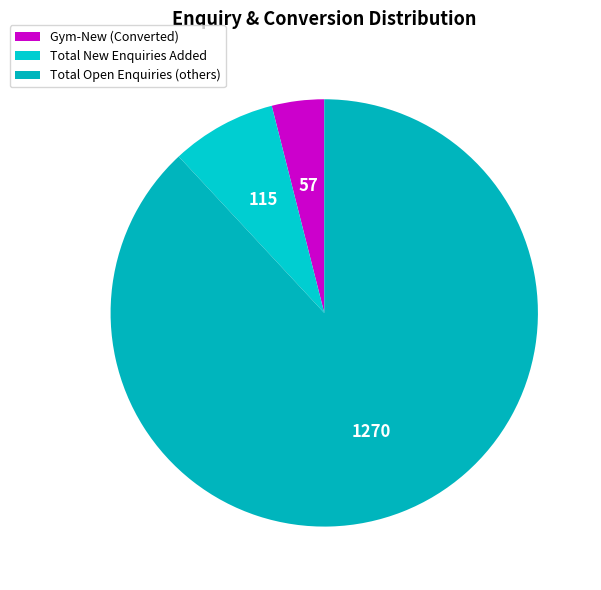

How many slices are in this pie chart?

3